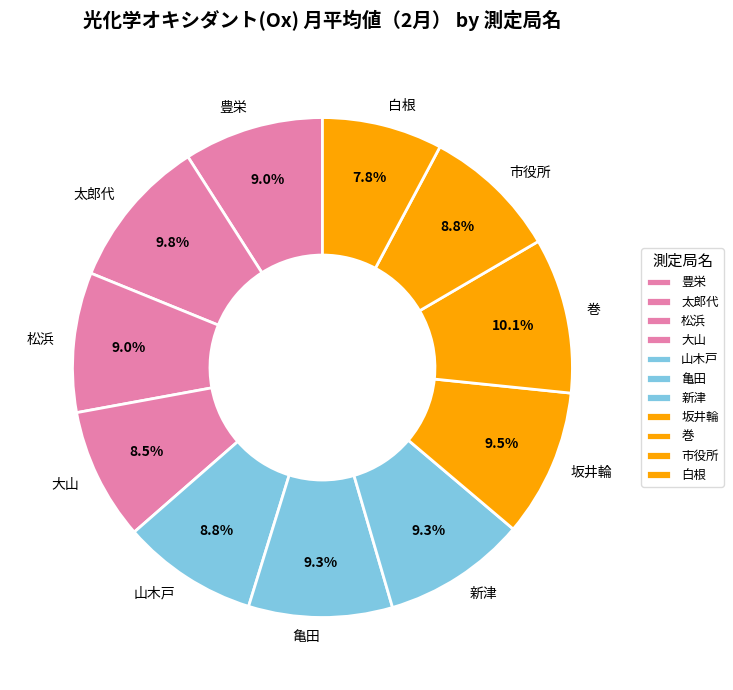

To the nearest percent, what percentage of the pie is 巻?

10%